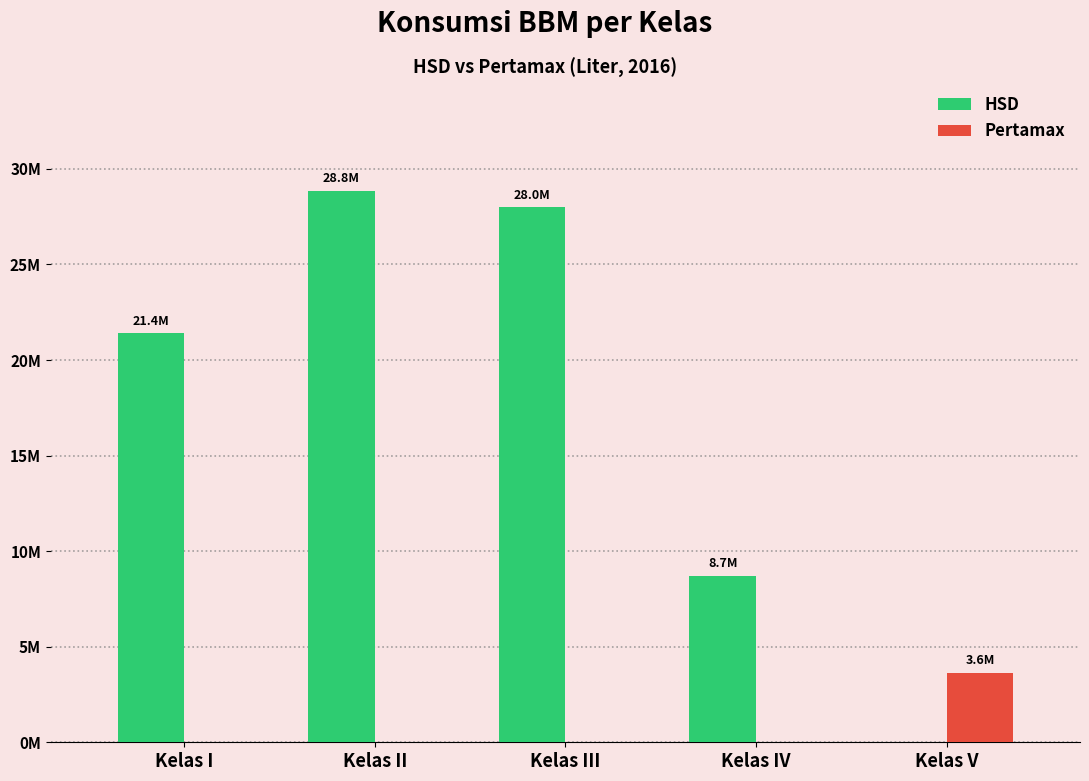

Are the bars grouped side by side (vs. stacked)?

Yes